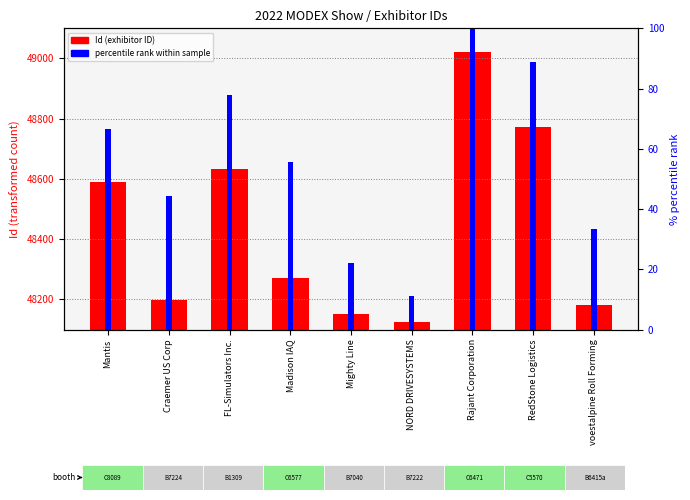

The Id (exhibitor ID) series shows 75536.3 at NORD DRIVESYSTEMS. True or false?

False